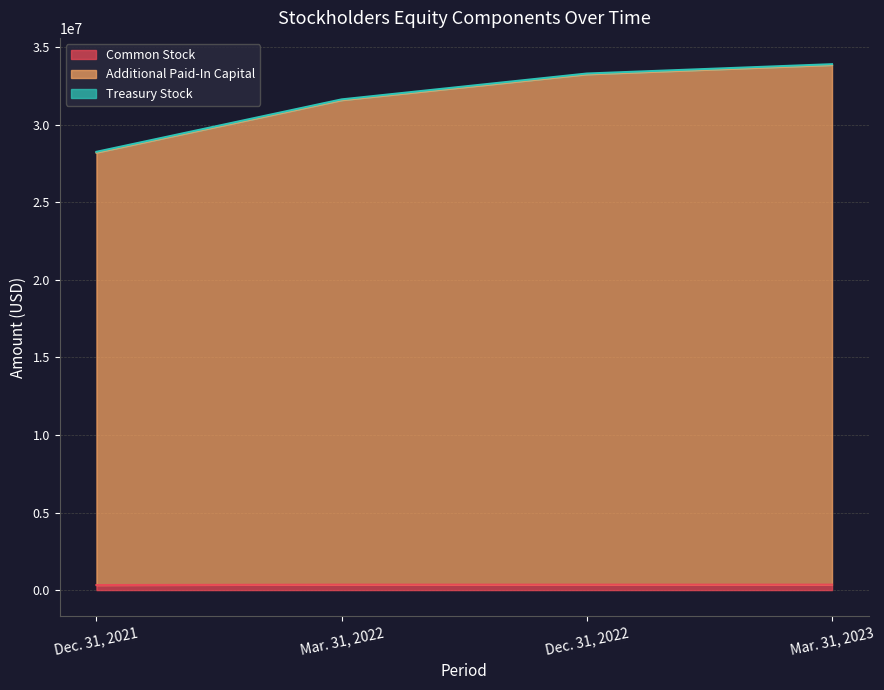

True or false: Common Stock and Additional Paid-In Capital cross at least once.

False